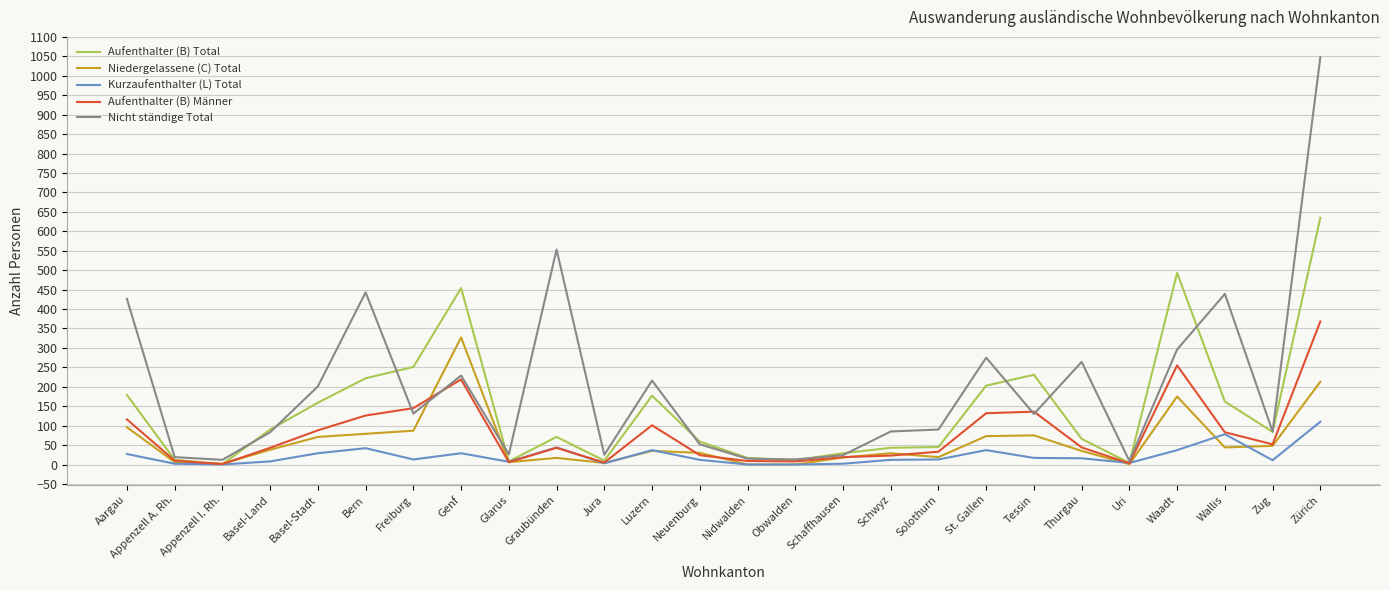

Does the chart have visible grid lines?

Yes